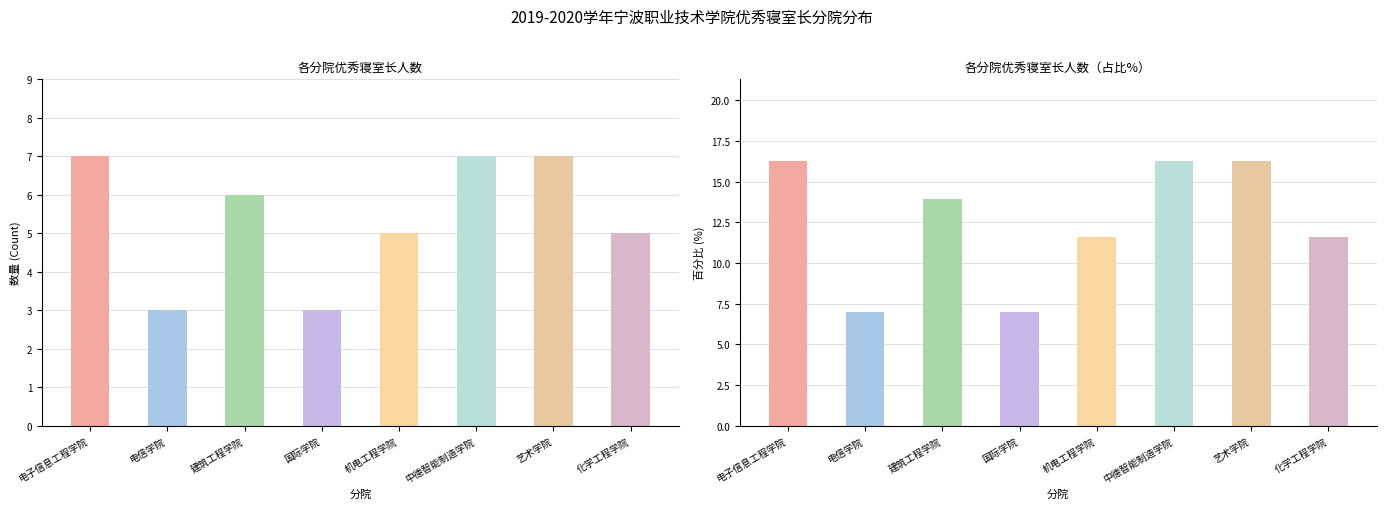

Reading left to right, transcribe all the data shown in this chart.

Count: 7.0	3.0	6.0	3.0	5.0	7.0	7.0	5.0
Percent: 16.3	7.0	14.0	7.0	11.6	16.3	16.3	11.6